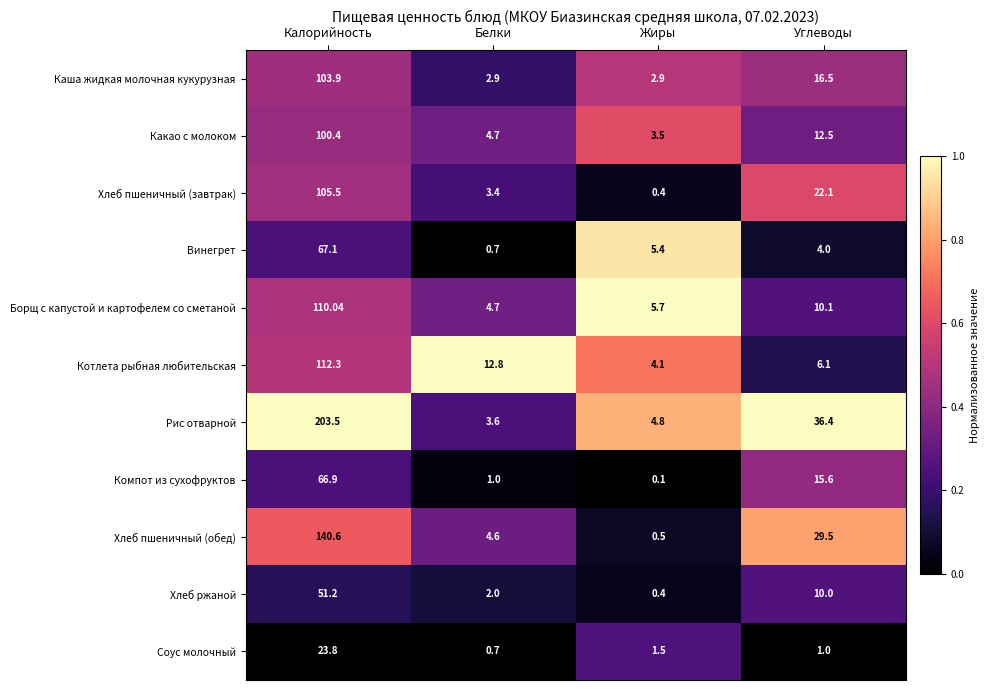

List the series in order of their peak value, lowest first.

Соус молочный, Хлеб ржаной, Компот из сухофруктов, Винегрет, Какао с молоком, Каша жидкая молочная кукурузная, Хлеб пшеничный (завтрак), Борщ с капустой и картофелем со сметаной, Котлета рыбная любительская, Хлеб пшеничный (обед), Рис отварной